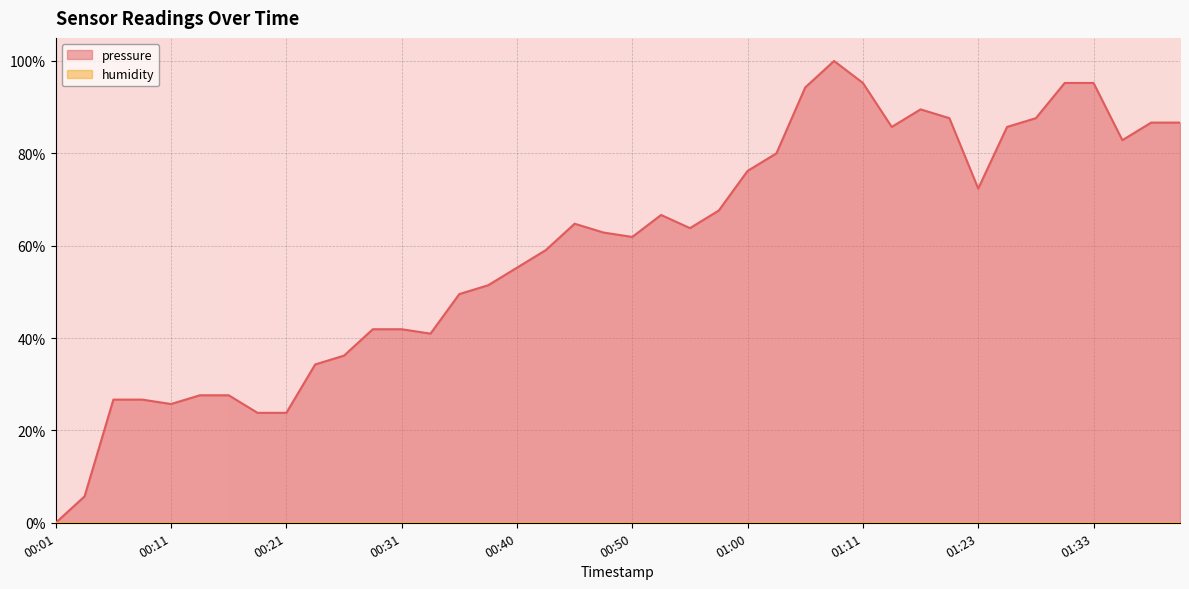

Which label corresponds to the largest value in the chart?

01:08